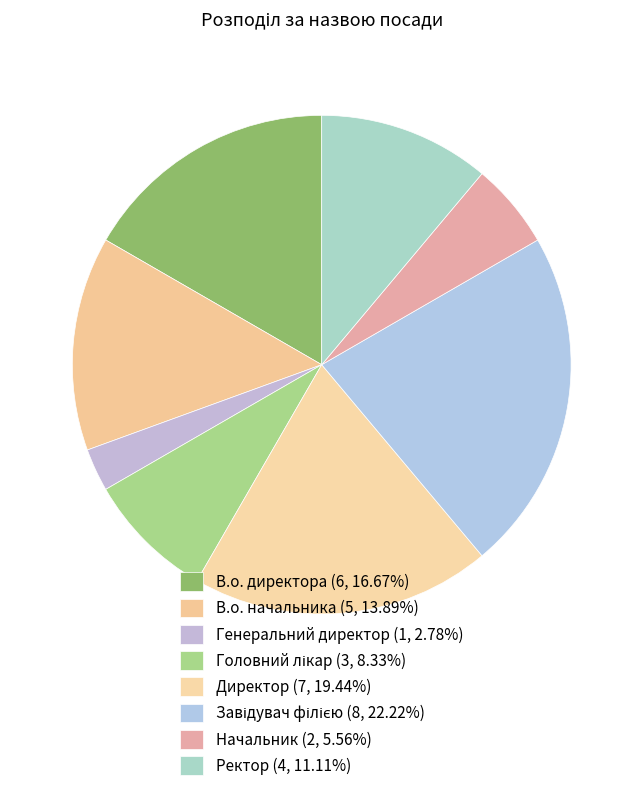

Which slice is the smallest?

Генеральний директор